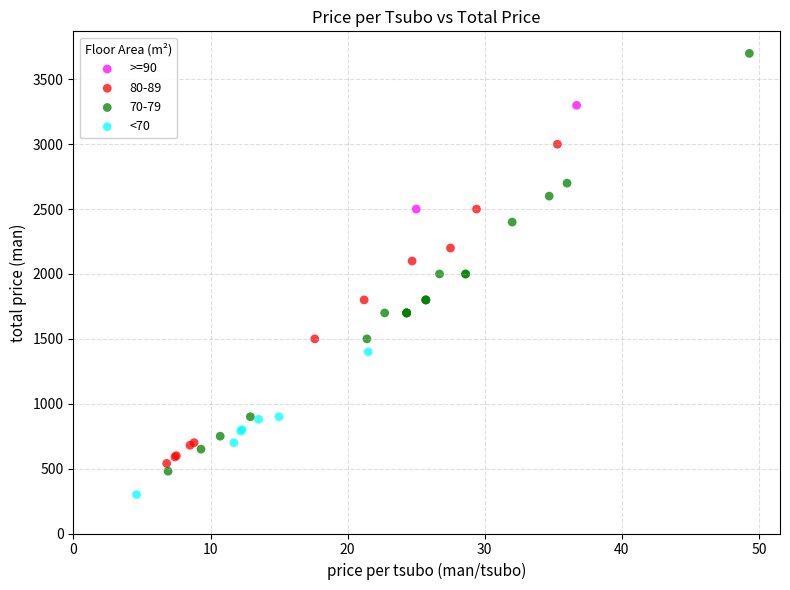

What are all the series names shown in the legend?

>=90, 80-89, 70-79, <70